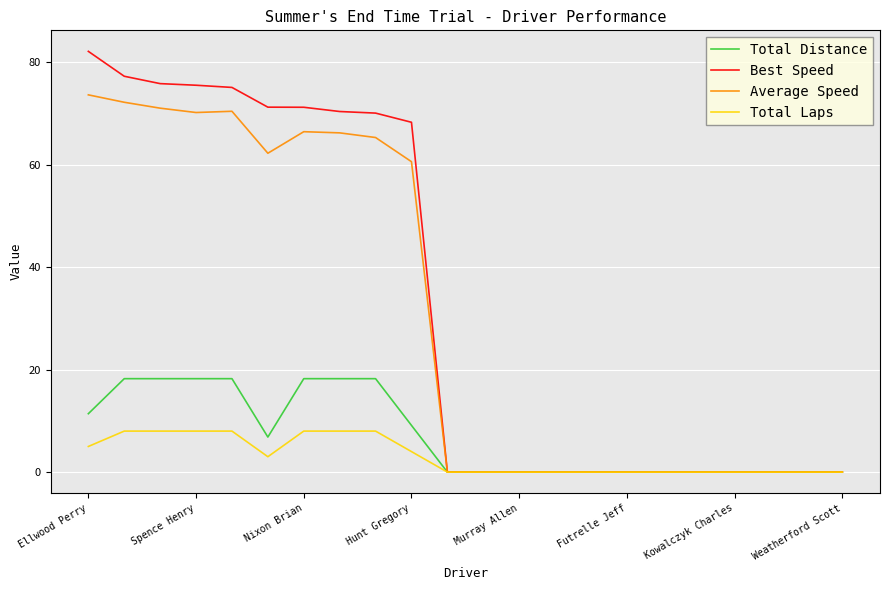

What is the difference between the maximum and minimum values in the Total Distance series?

18.2